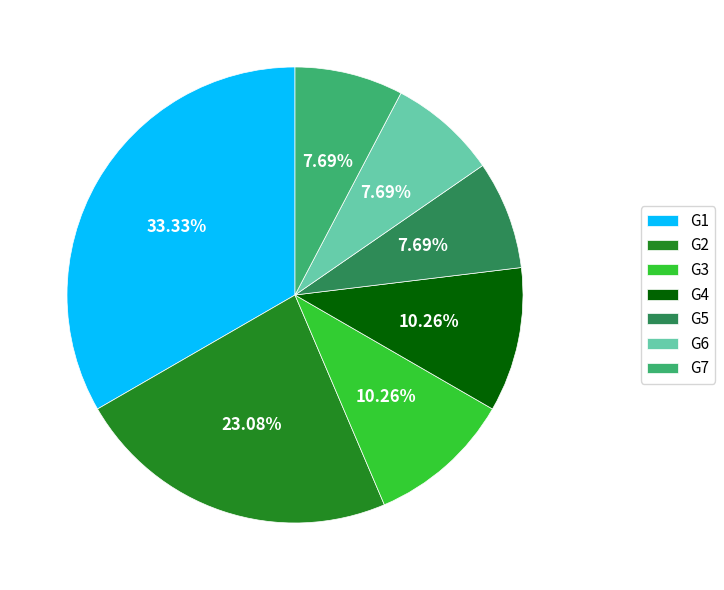

Which category has the biggest portion of the pie?

G1